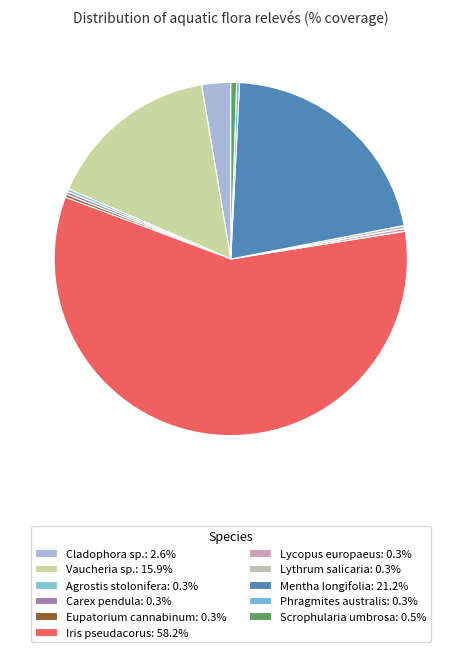

Is there any slice that represents more than half of the pie?

Yes